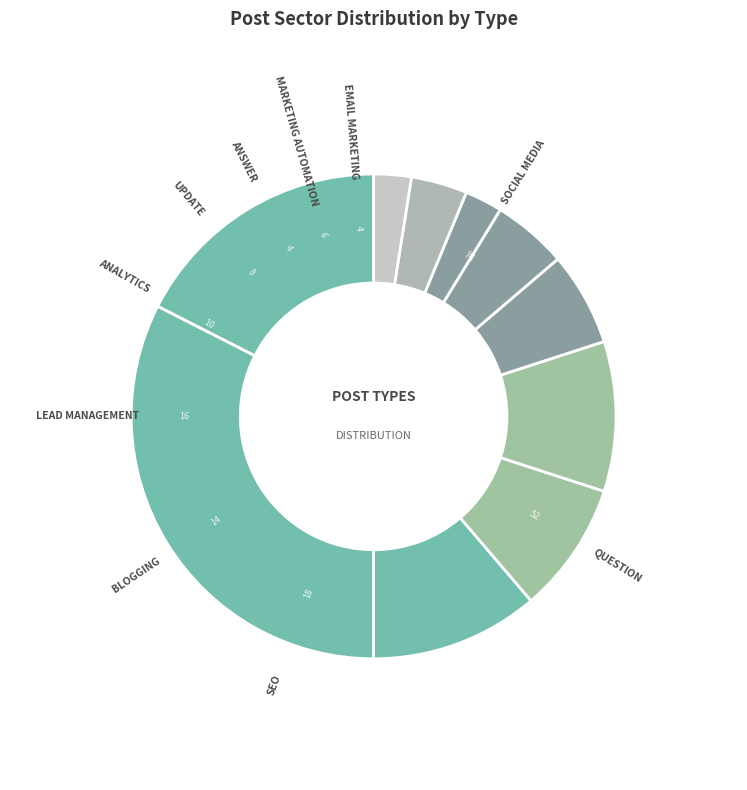

How many slices are in this pie chart?

10